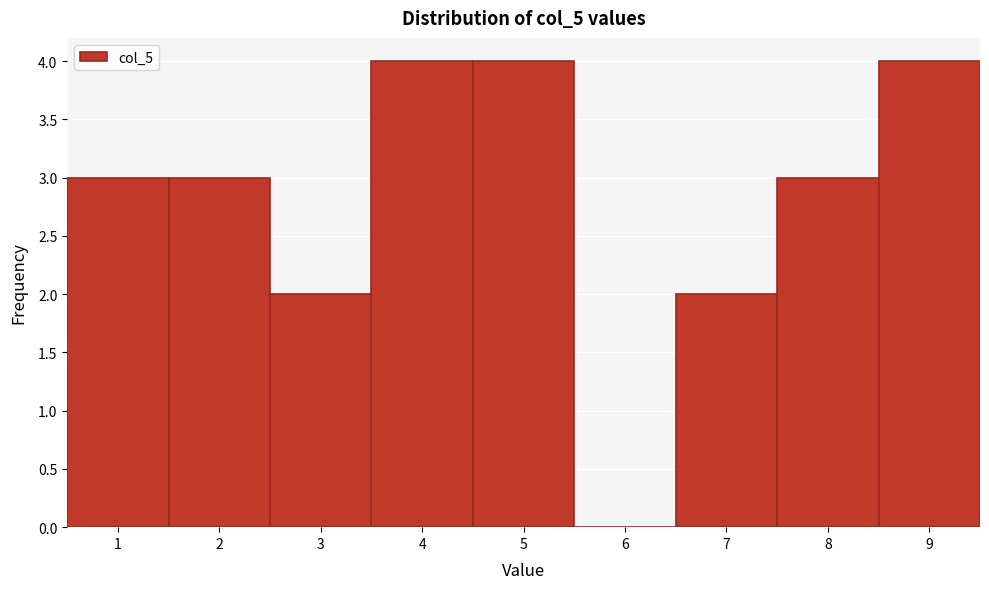

What is the height of the bar covering 2.5 to 3.5 on the x-axis? The values are not printed on the chart, so give them approximately, as read against the axis.

2